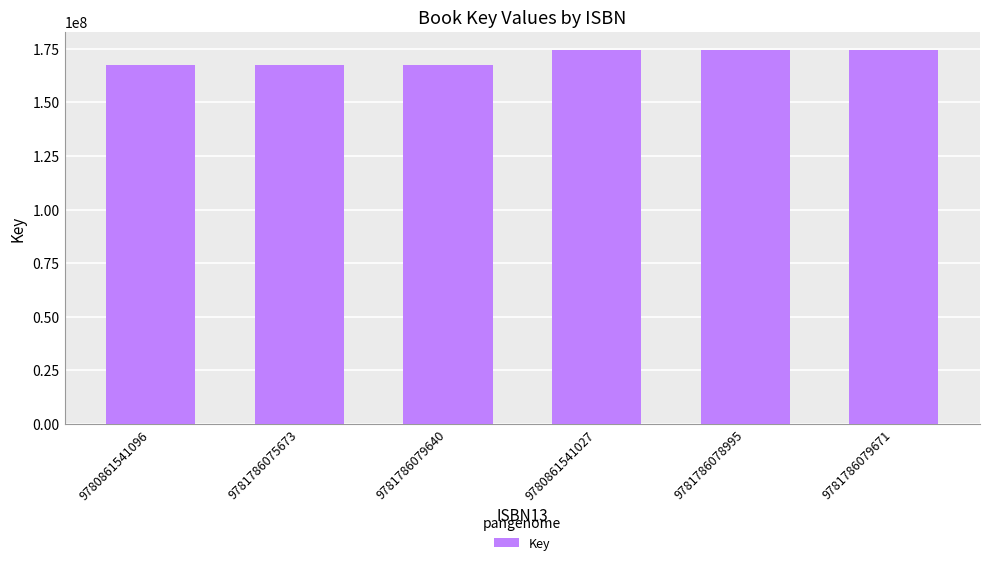

Reading left to right, list all the values displayed in this chart.

9780861541096=167490052	9781786075673=167490052	9781786079640=167490052	9780861541027=174172763	9781786078995=174172763	9781786079671=174172763